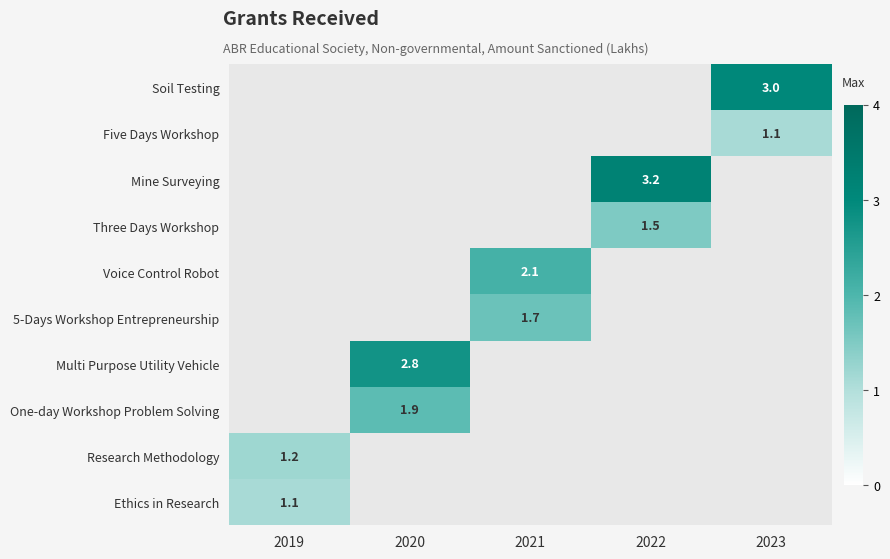

How many data points does each series have?

5